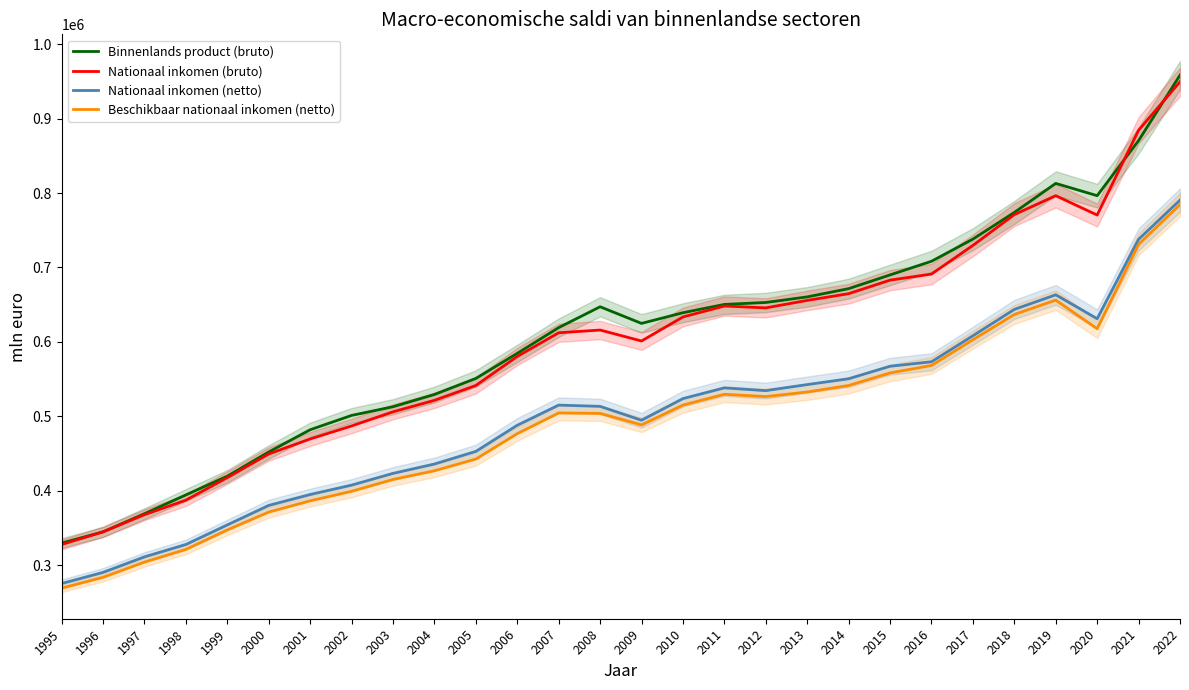

True or false: Binnenlands product (bruto) and Beschikbaar nationaal inkomen (netto) cross at least once.

False